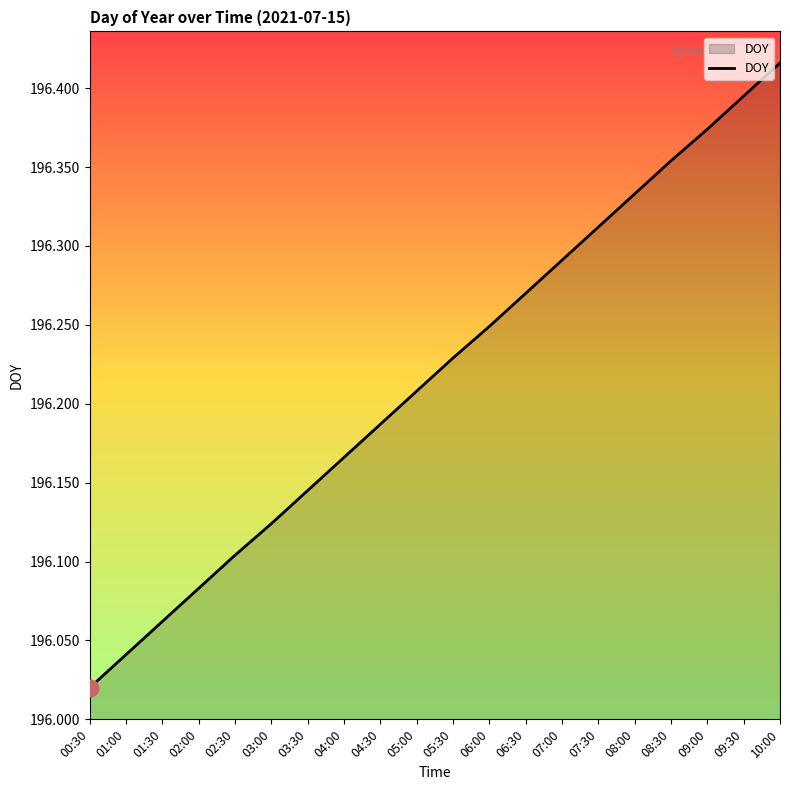

What is the difference between the maximum and second lowest values?

0.4